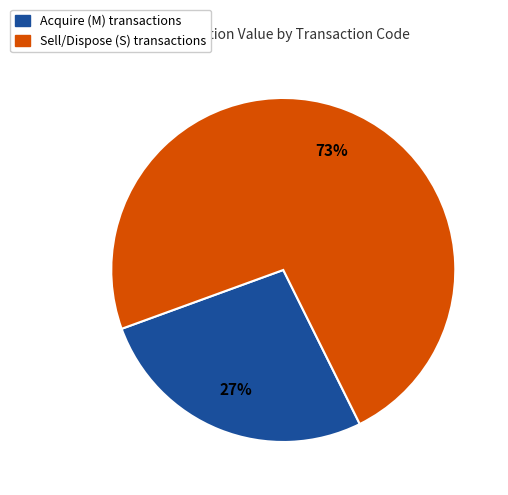

To the nearest percent, what is the average slice percentage?

50%